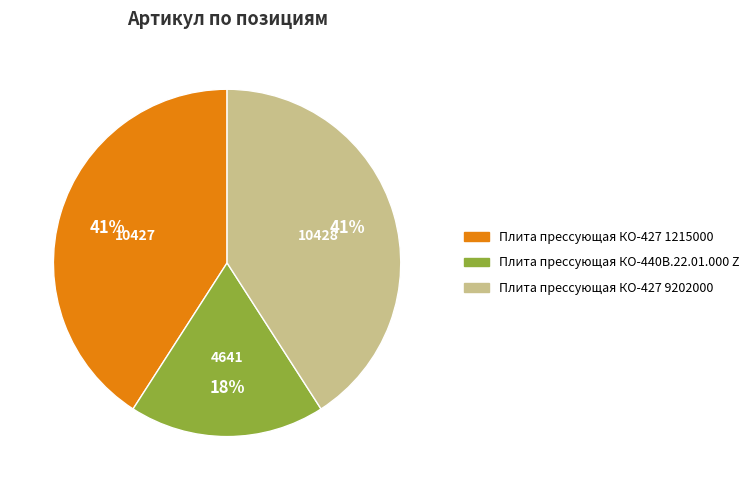

To the nearest percent, what portion does Плита прессующая КО-427 9202000 represent?

41%